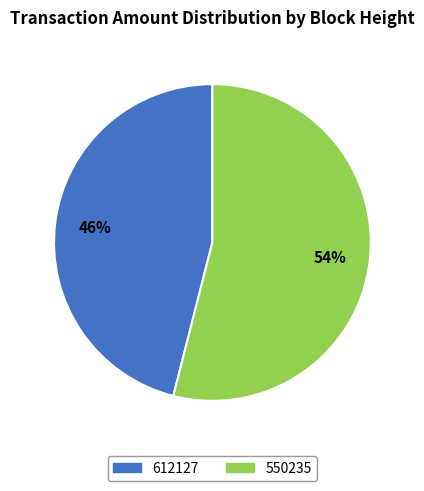

What percentage is the 612127 slice, to the nearest percent?

46%